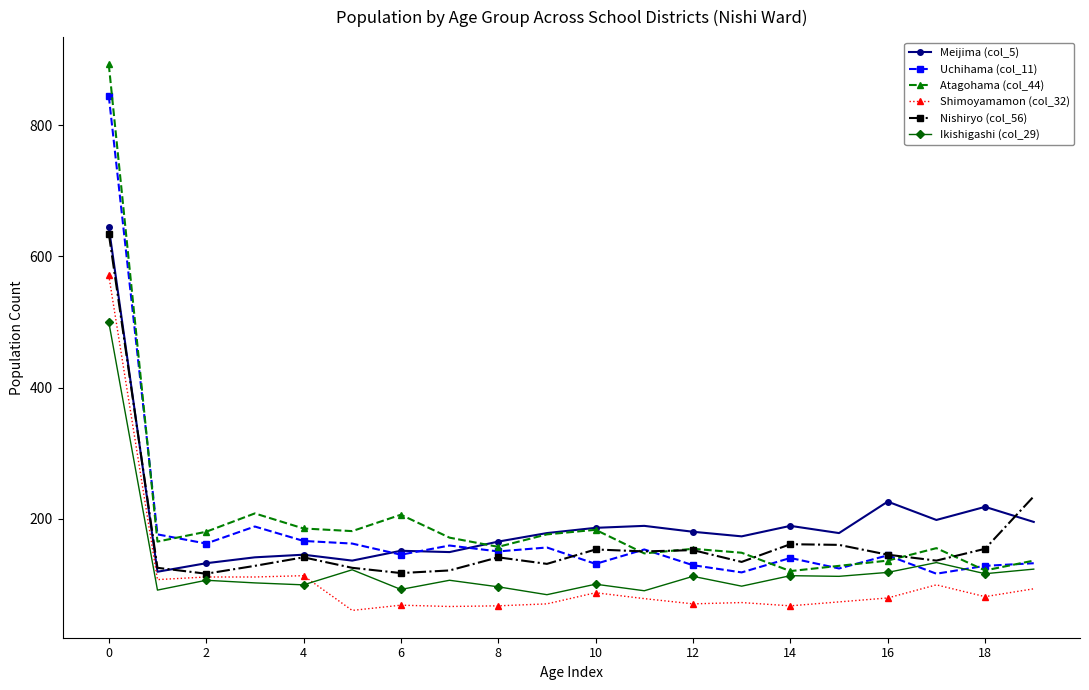

Which series has the largest range (max minus min)?

Atagohama (col_44)